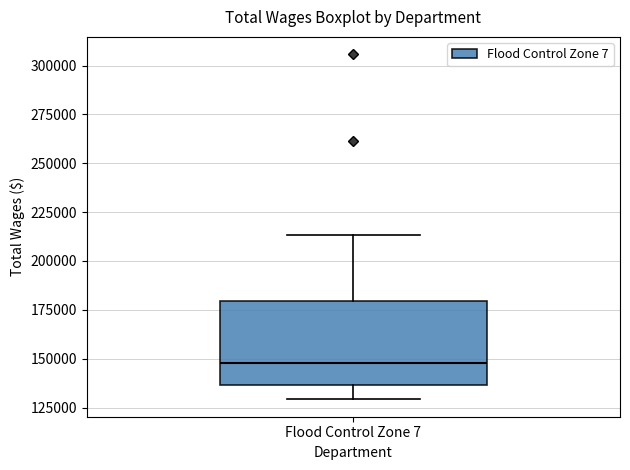

Where is the upper edge of the box for Flood Control Zone 7 on the y-axis? The values are not printed on the chart, so give them approximately, as read against the axis.

180000